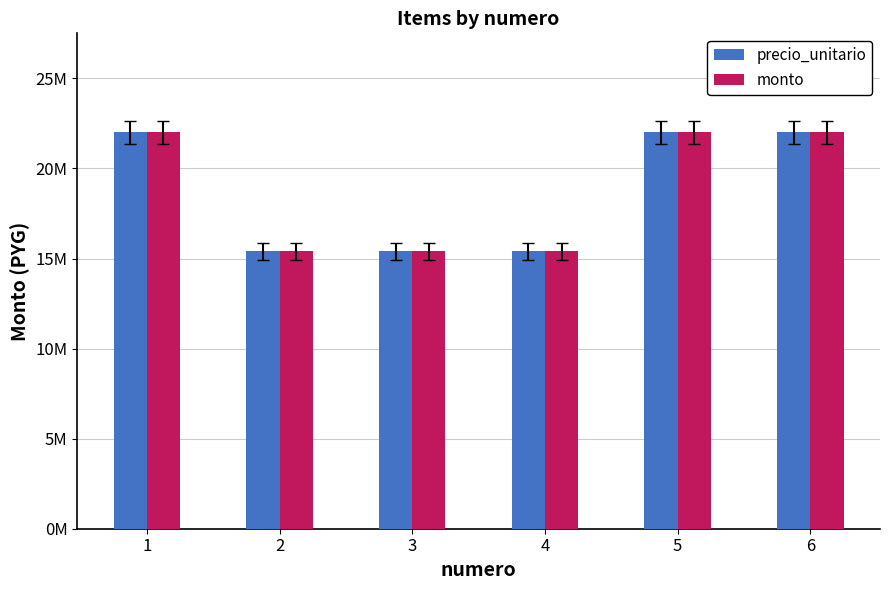

What are all the series names shown in the legend?

precio_unitario, monto